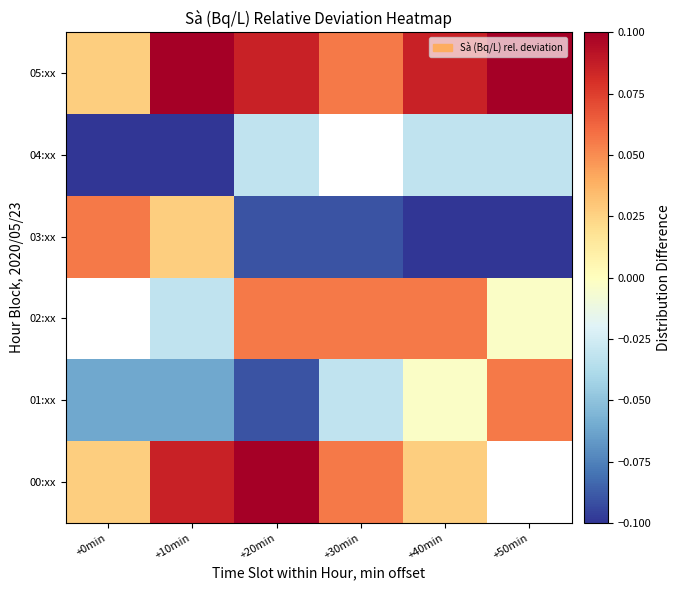

What is the minimum value for 01:xx?

-0.1